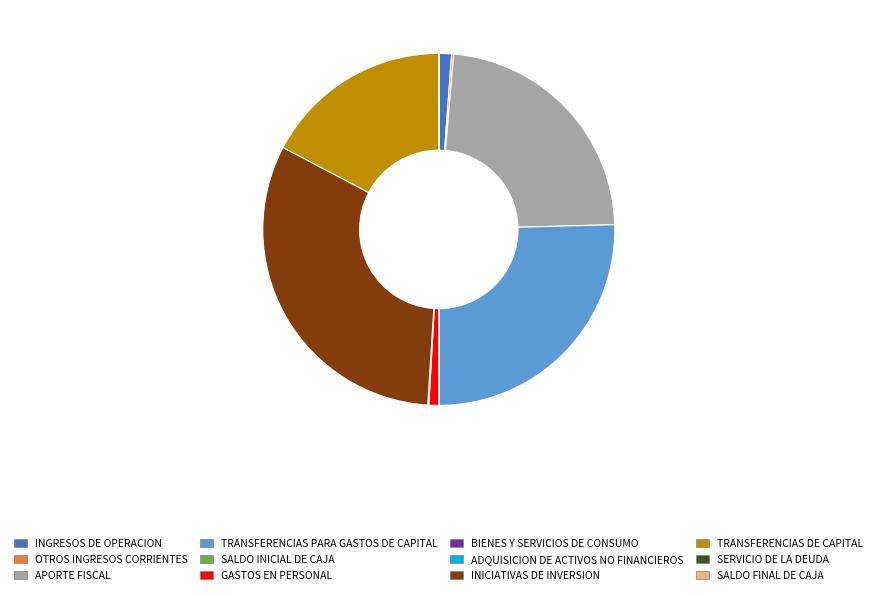

What is the largest slice in the pie chart?

INICIATIVAS DE INVERSION